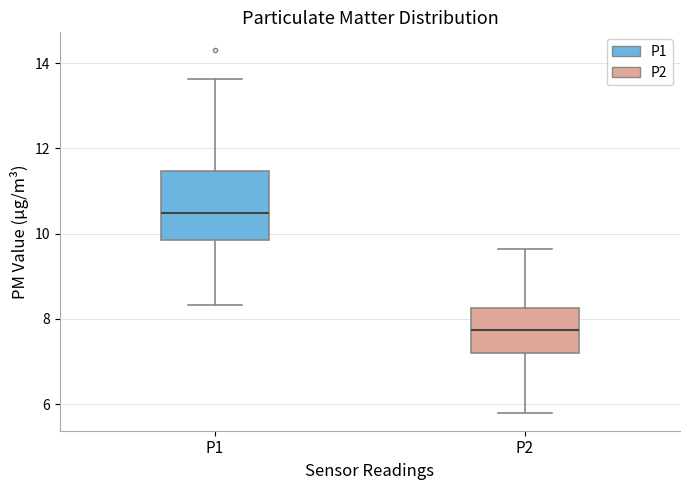

Which box's median line is the highest?

P1